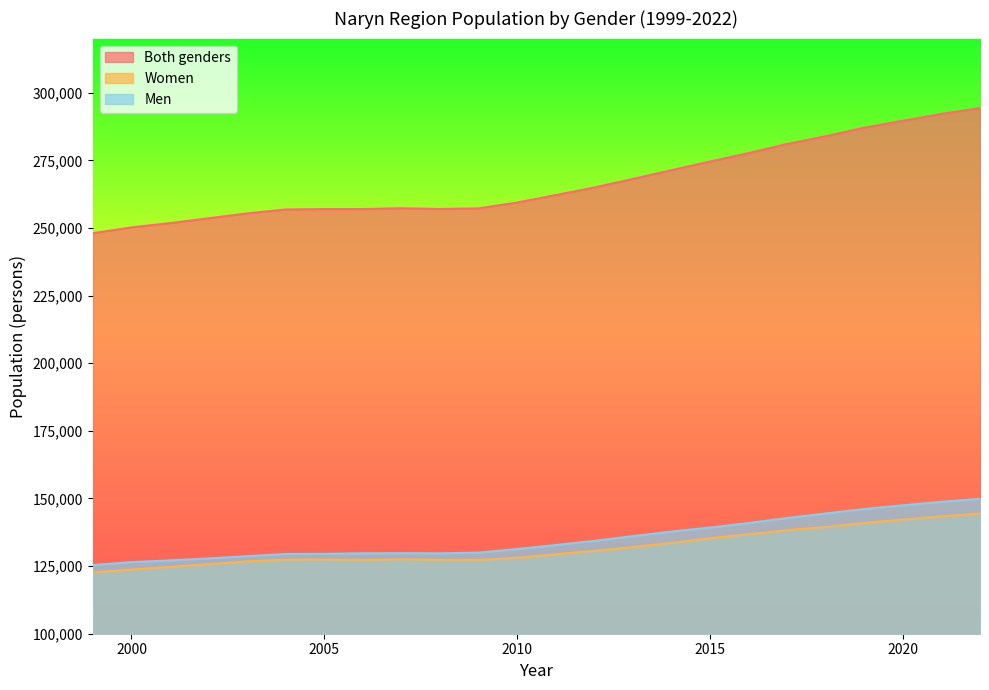

What is the total value across all series at 2020?

579242